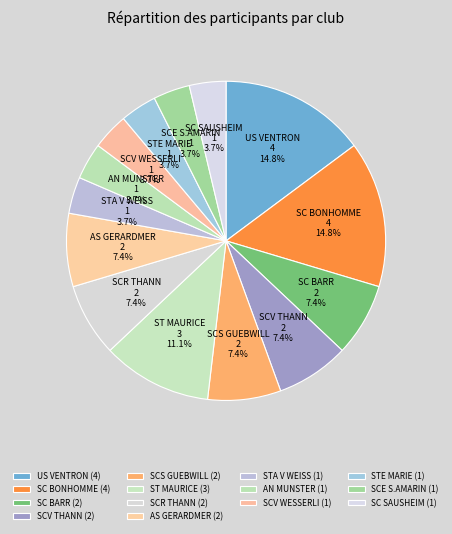

To the nearest percent, what is the difference between the ST MAURICE and SC SAUSHEIM slice percentages?

7%